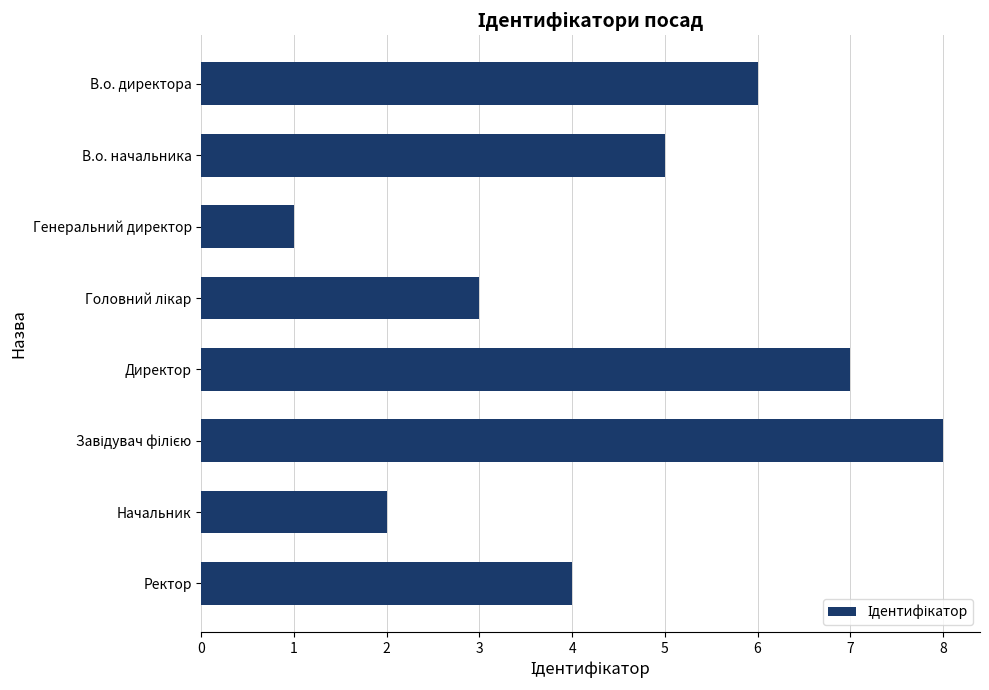

The chart shows a value of 1 at Начальник. True or false?

False